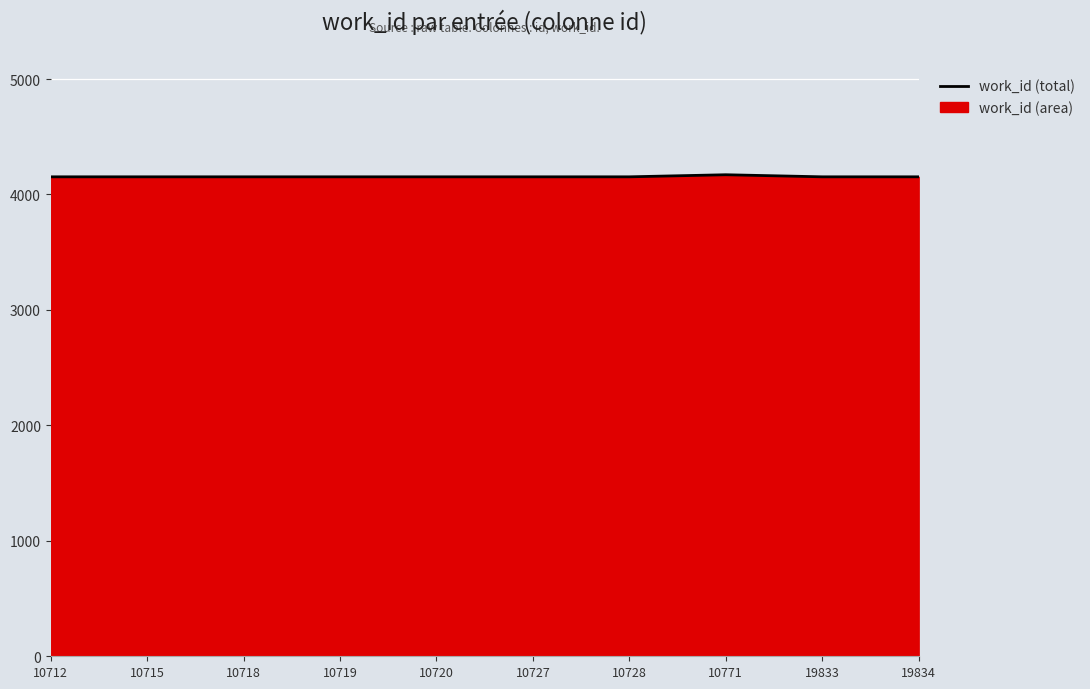

At which category does the chart reach its minimum across all series?

10712